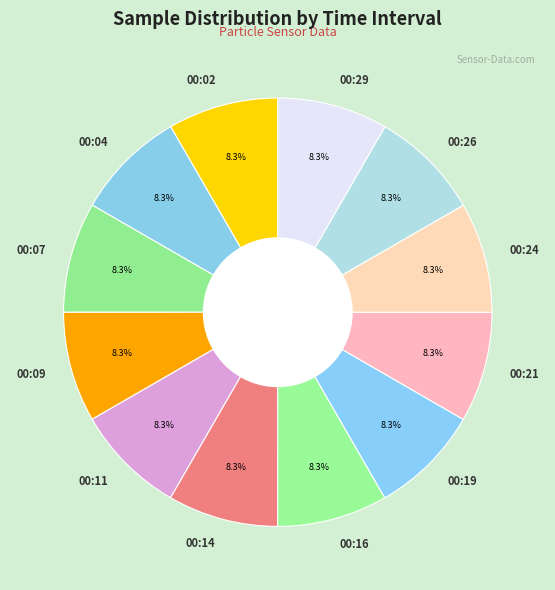

The 00:02 slice represents 8% of the pie. True or false?

True